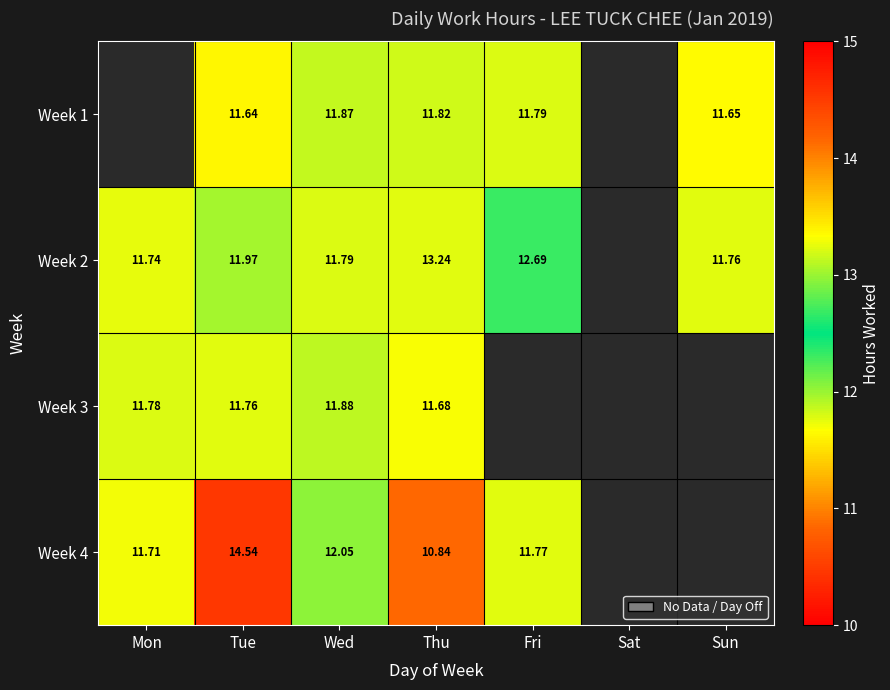

What is the greatest value displayed?

14.5